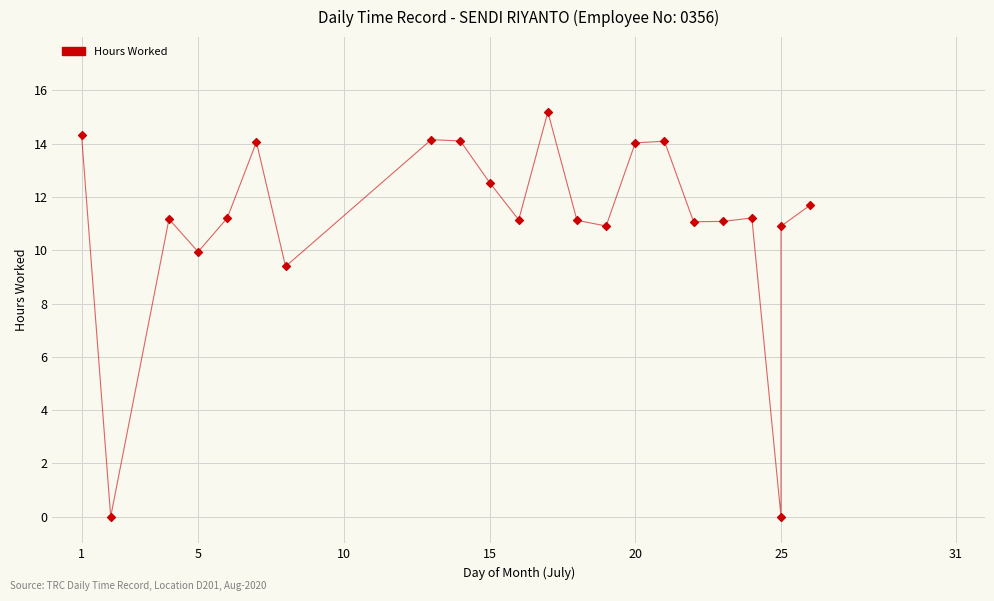

What Y value in the scatter plot is closest to 7?

9.4